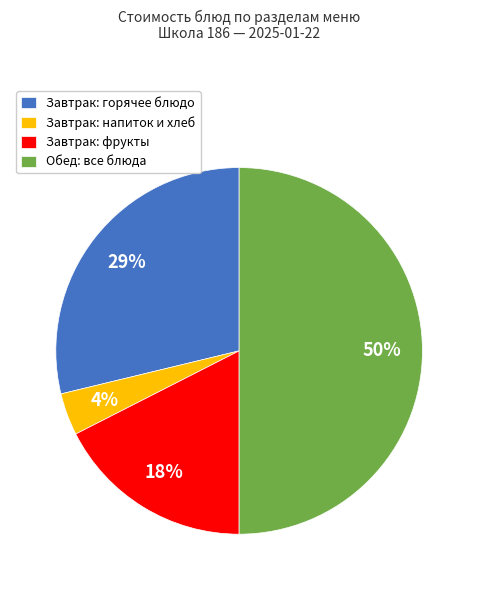

To the nearest percent, what percentage of the pie is Завтрак: фрукты?

18%